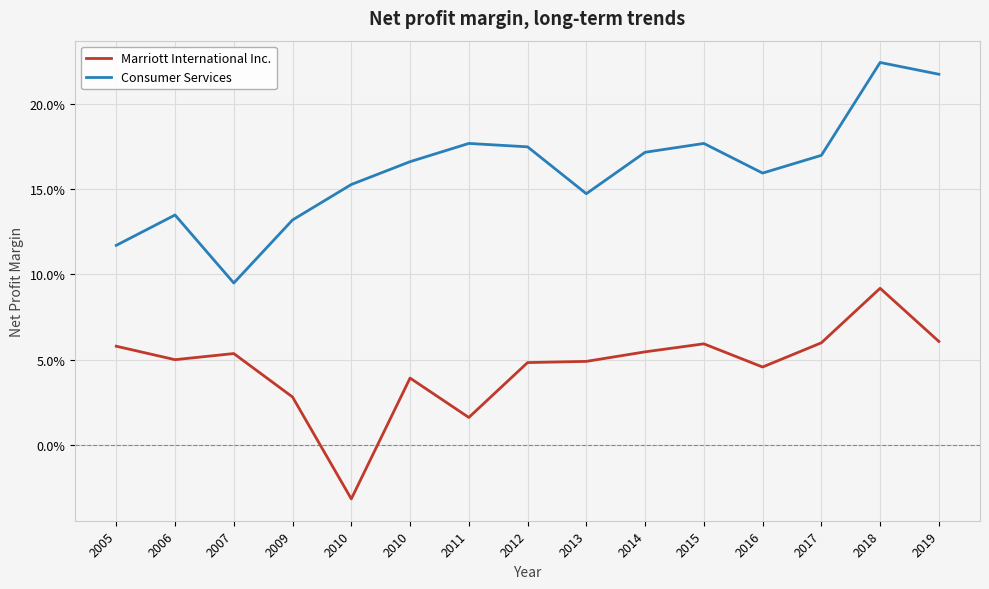

Is this an area chart (filled region under the line)?

No